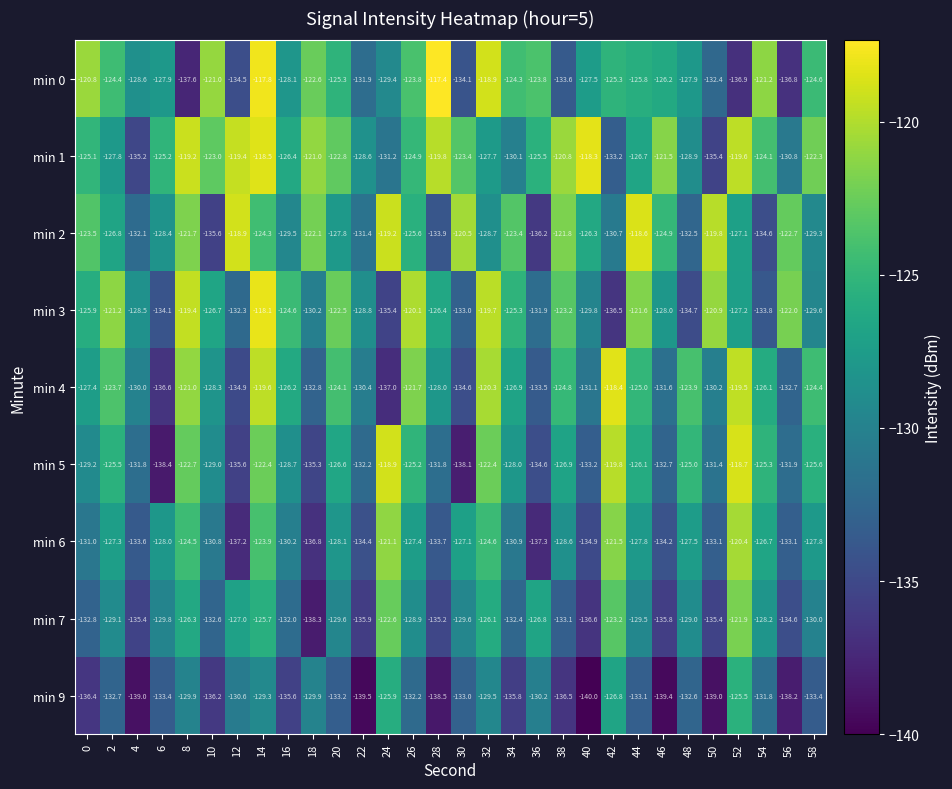

What is the maximum value for min 3?

-118.1